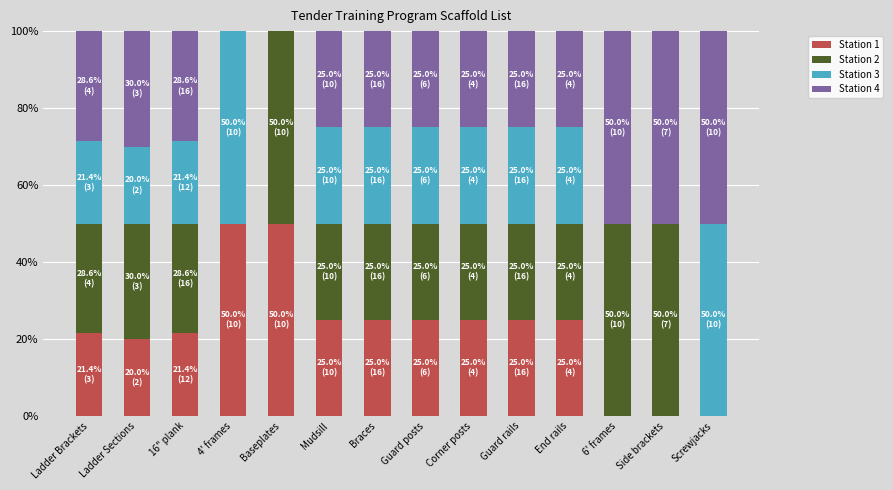

What is the highest value of the Station 1 series?

50.0